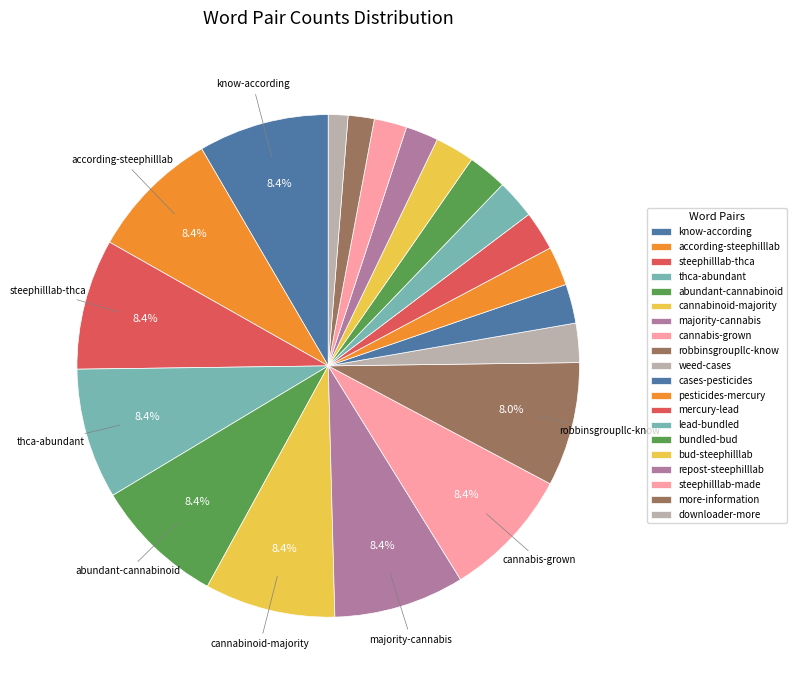

Count the number of slices in the pie.

20